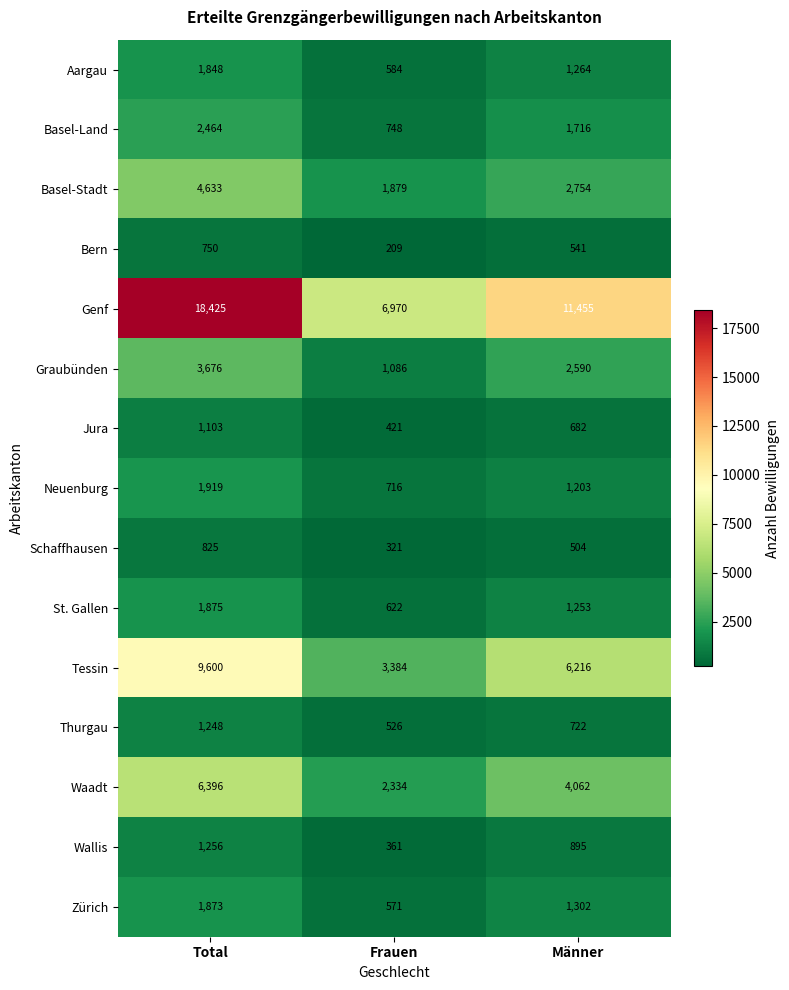

At which category is the sum across all series the highest?

Total